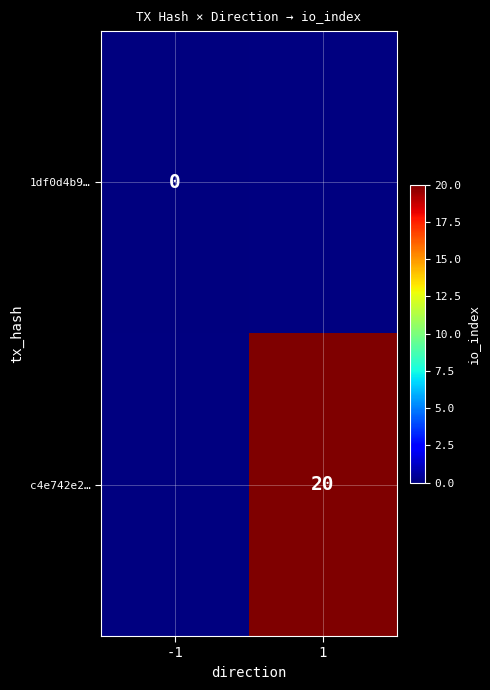

What is the maximum value shown in the chart?

20.0